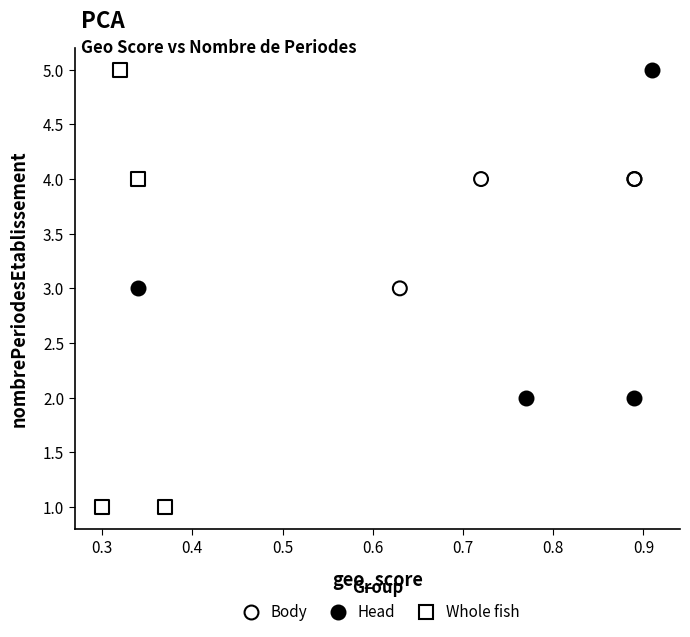

Which series contains the lowest Y value?

Whole fish